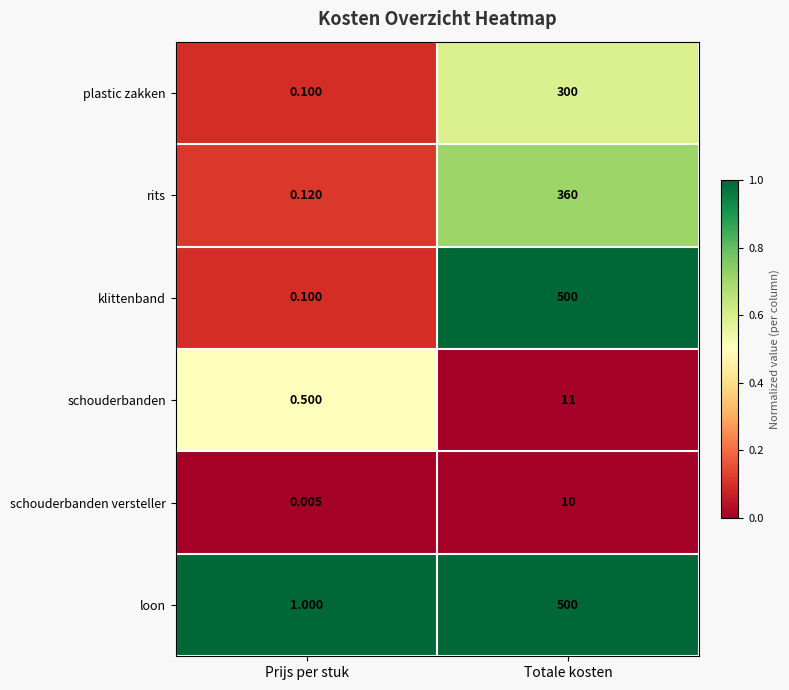

List the labels in order of plastic zakken value, largest first.

Totale kosten, Prijs per stuk